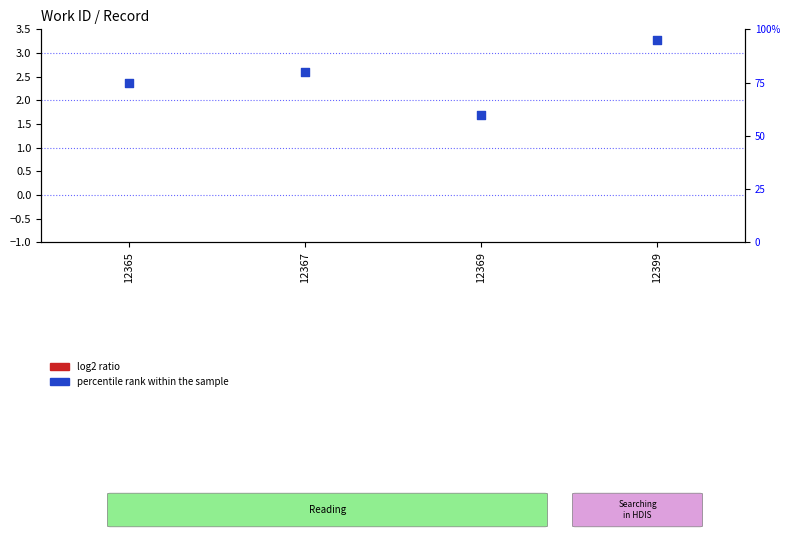

Is the value of percentile rank within the sample at 12369 greater than the value of log2 ratio at 12365?

Yes